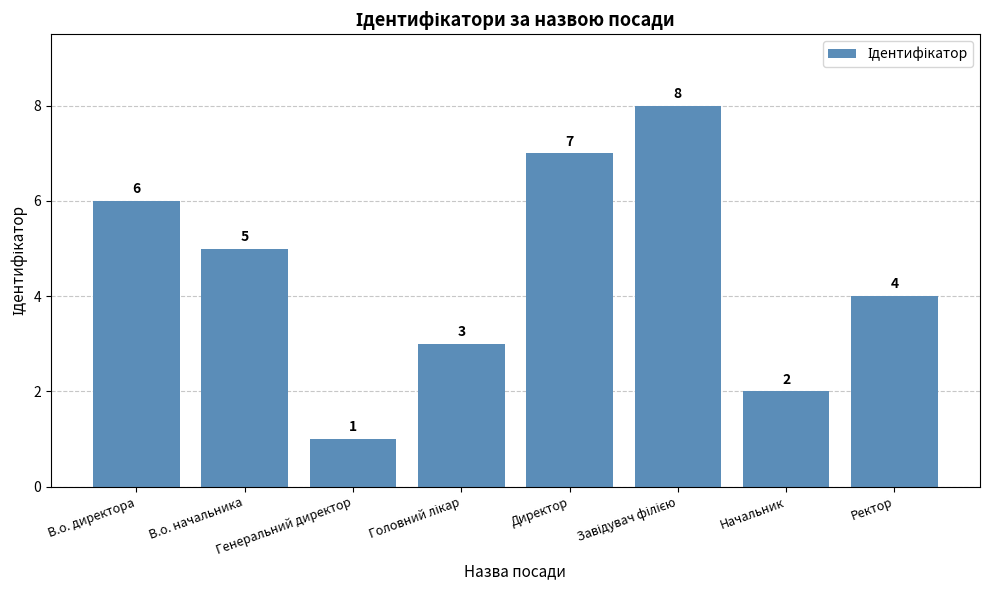

What is the maximum value shown in the chart?

8